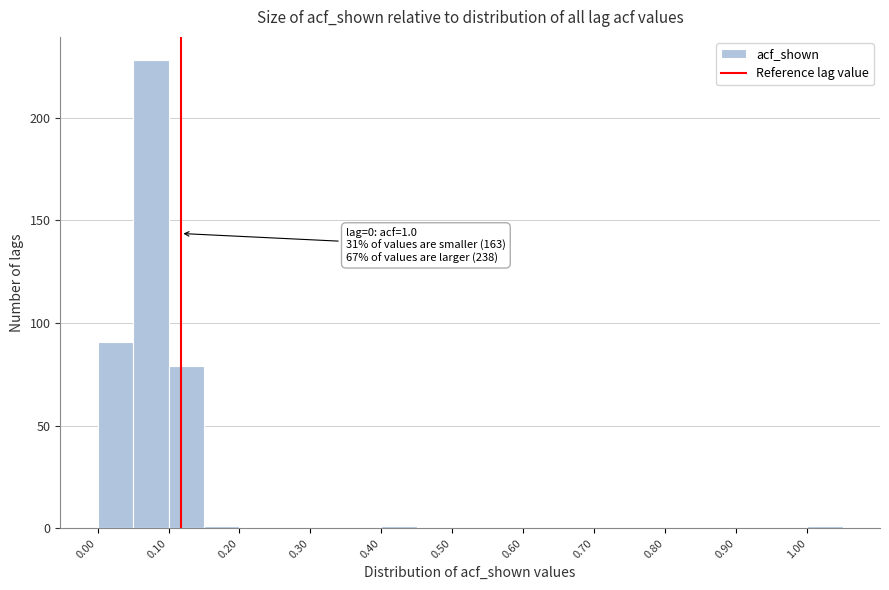

Which range on the x-axis has the tallest bar?

0.05 to 0.10